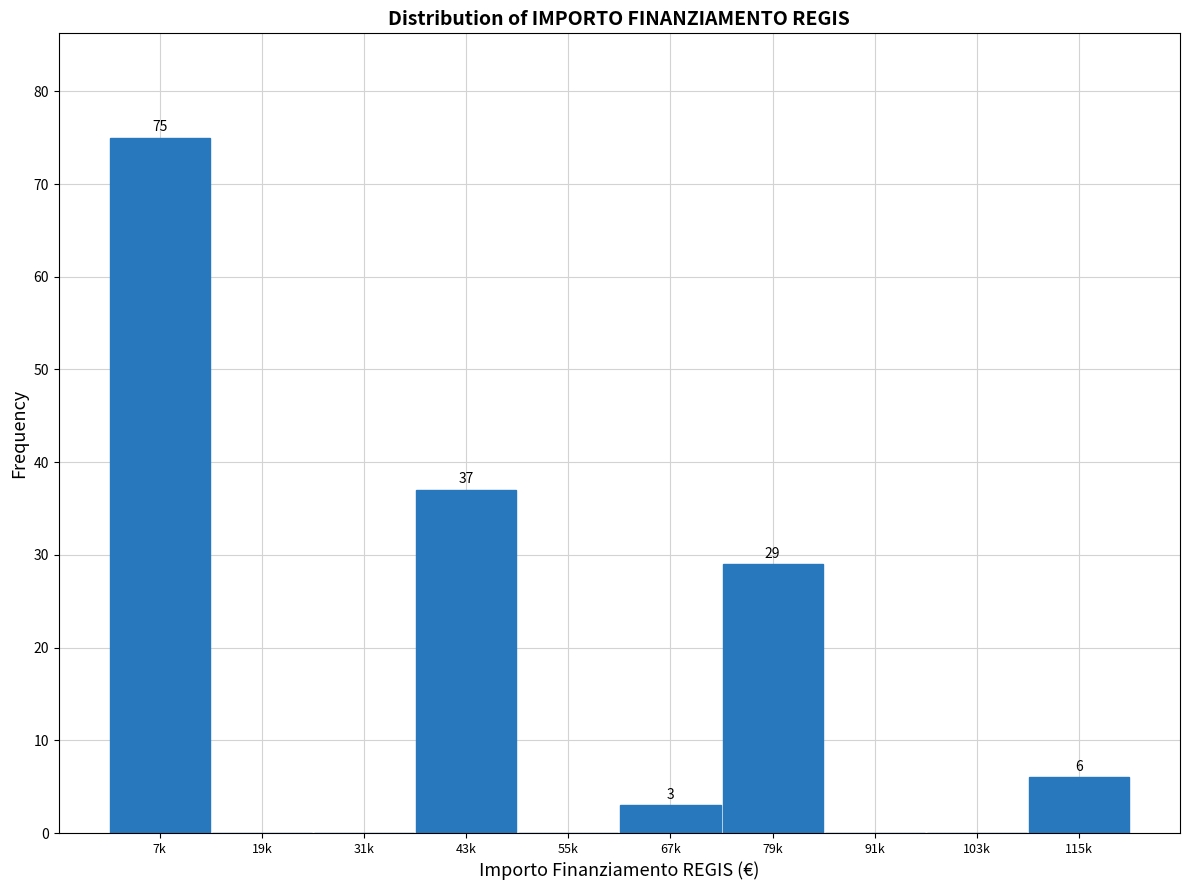

Reading left to right, what are all the values shown in this chart?

7k=75	19k=0	31k=0	43k=37	55k=0	67k=3	79k=29	91k=0	103k=0	115k=6